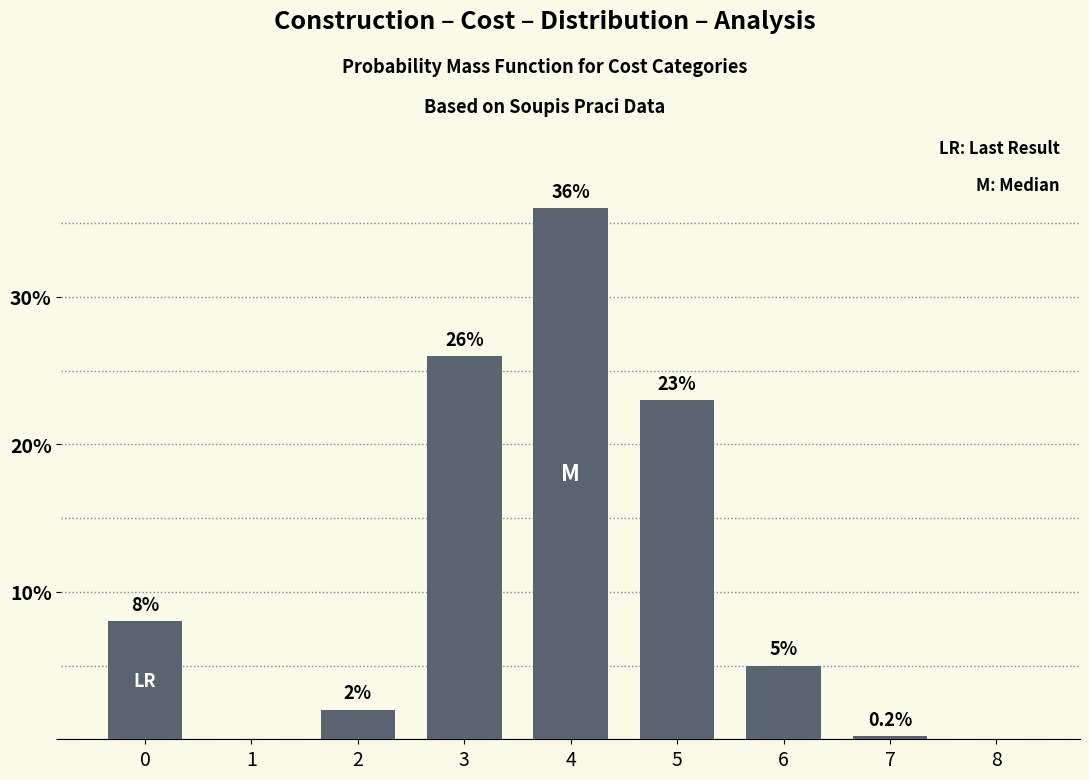

Reading right to left, what are all the values shown in this chart?

8=0.0	7=0.2	6=5.0	5=23.0	4=36.0	3=26.0	2=2.0	1=0.0	0=8.0